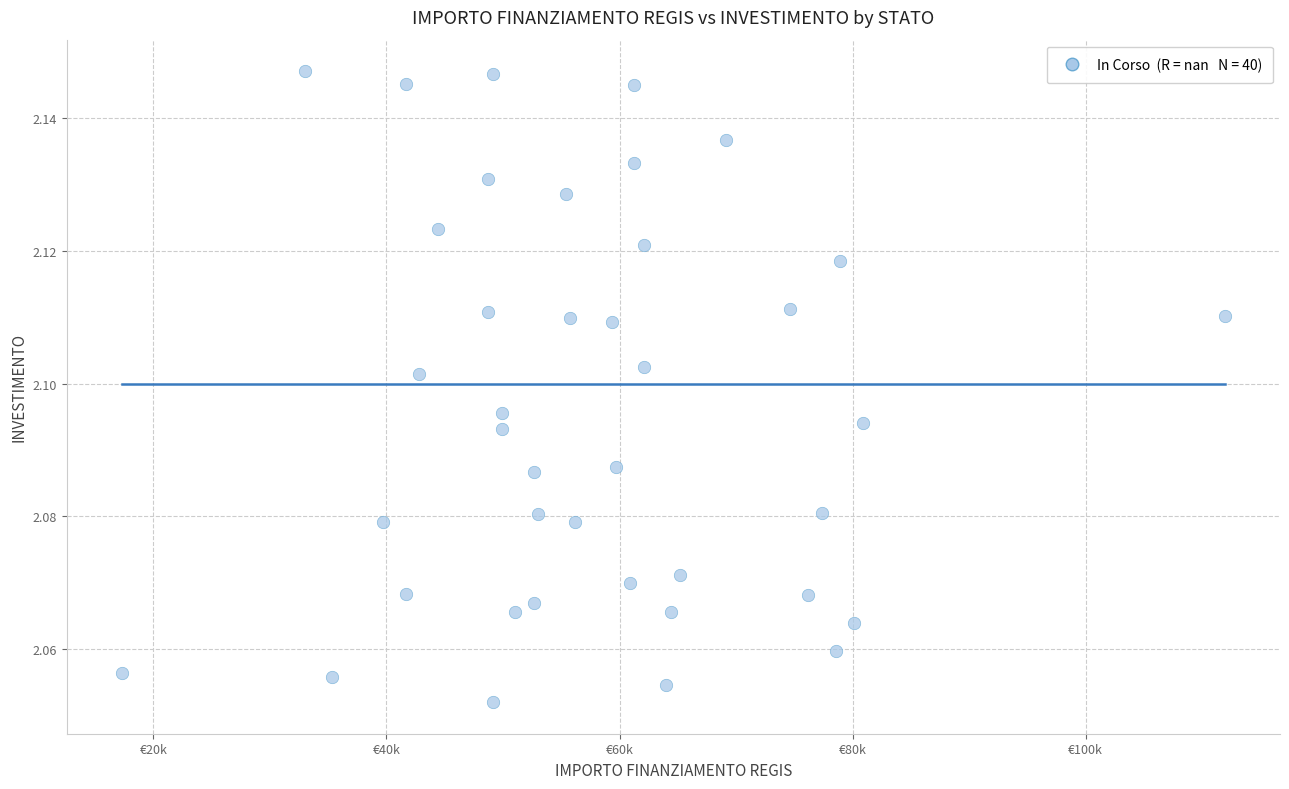

What is the range of X values (max minus min)?

94665.7